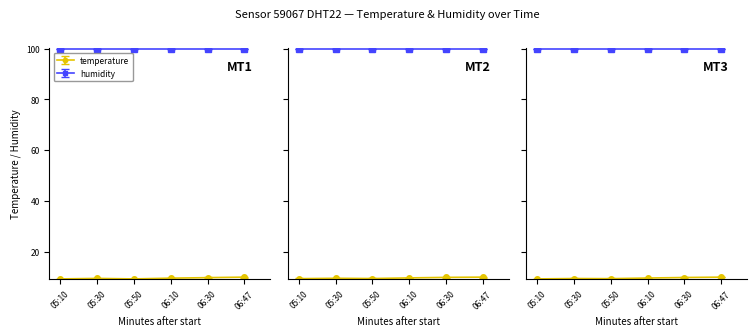

At which label is the value closest to 9?

05:10